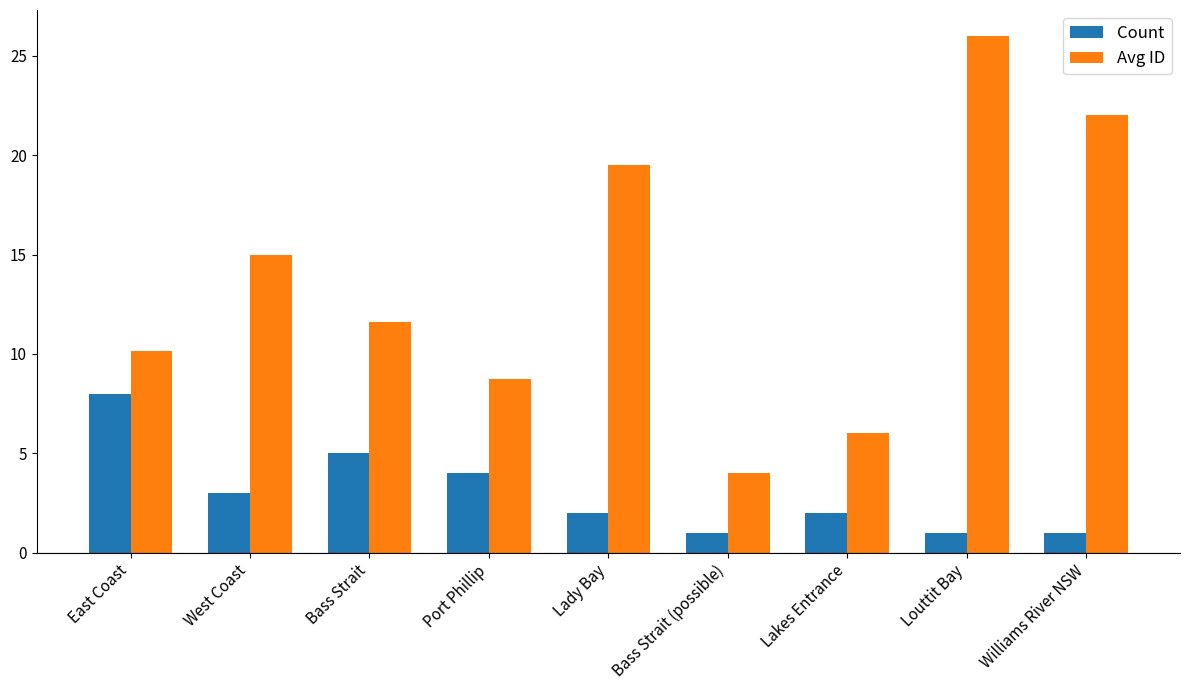

What is the value of the Count bar at the 1st from the left?

8.0